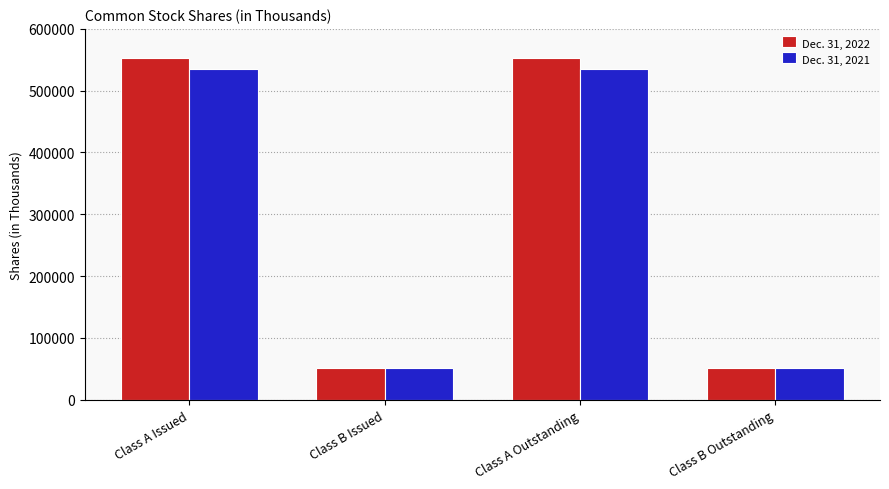

What is the lowest value of the Dec. 31, 2022 series?

51337